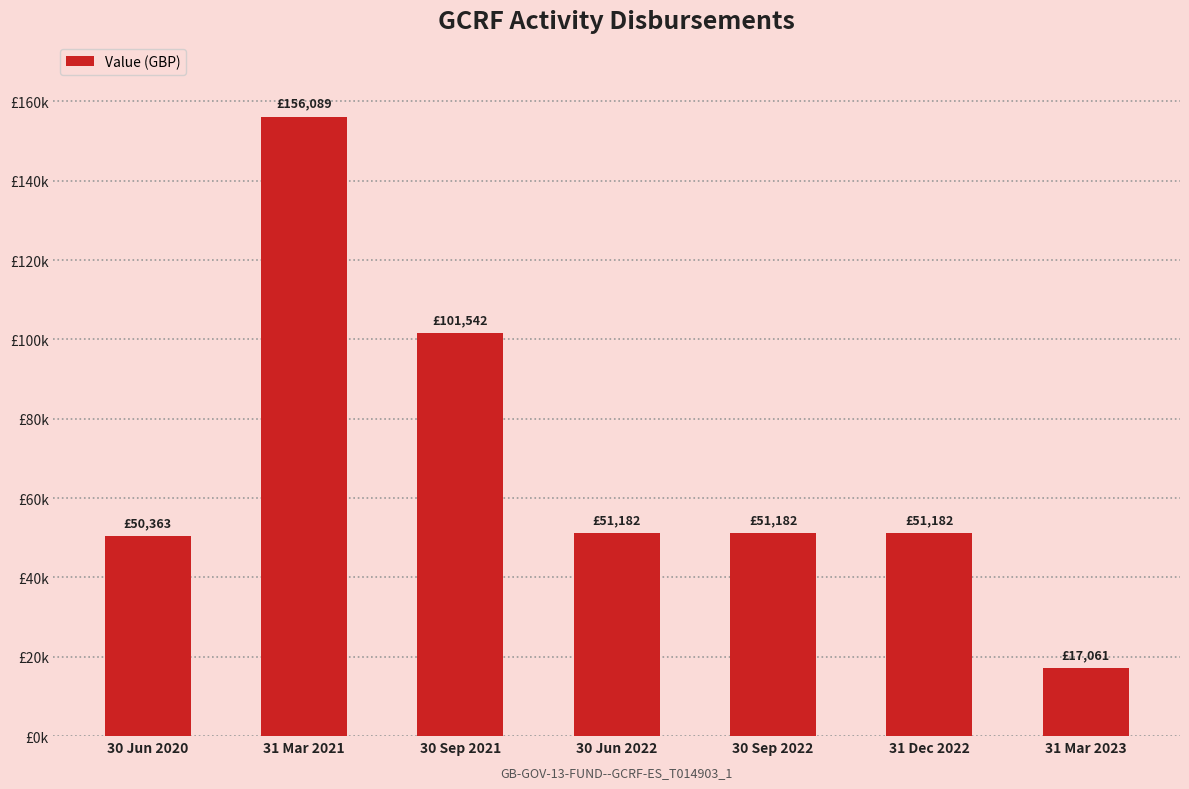

Which category has the highest value across all series?

31 Mar 2021